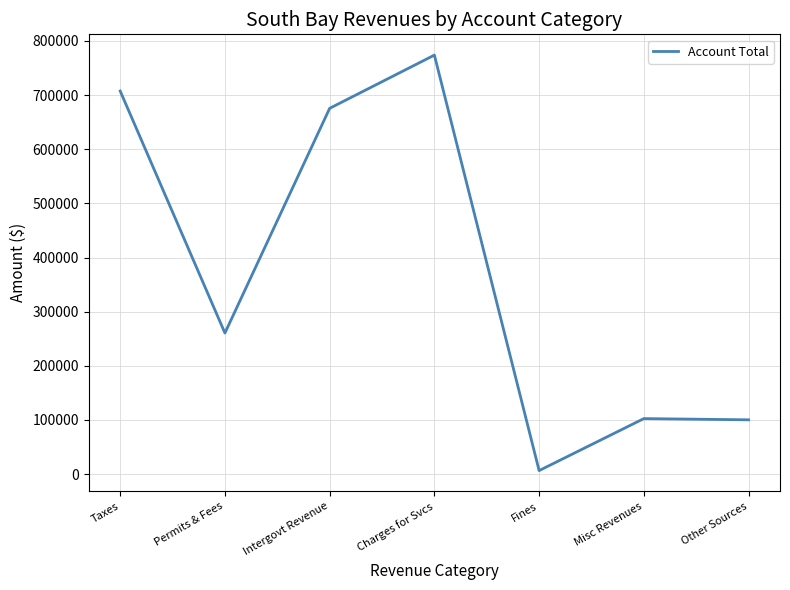

What is the difference between the maximum and minimum values?

767217